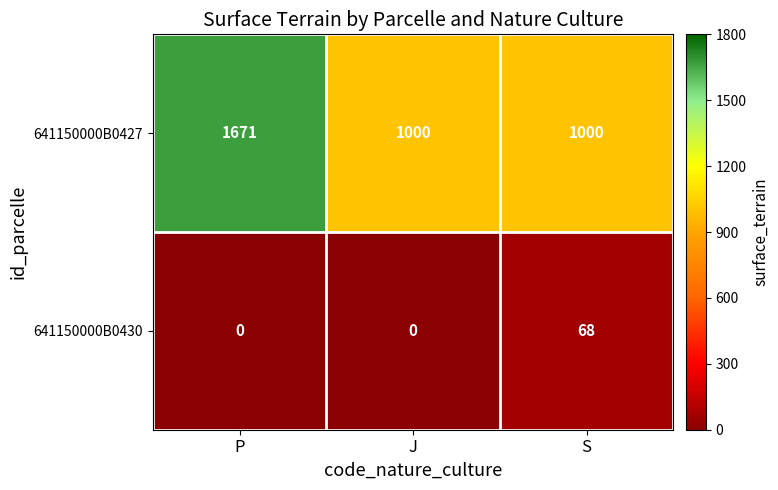

What is the difference between the maximum and minimum values in the 641150000B0430 series?

68